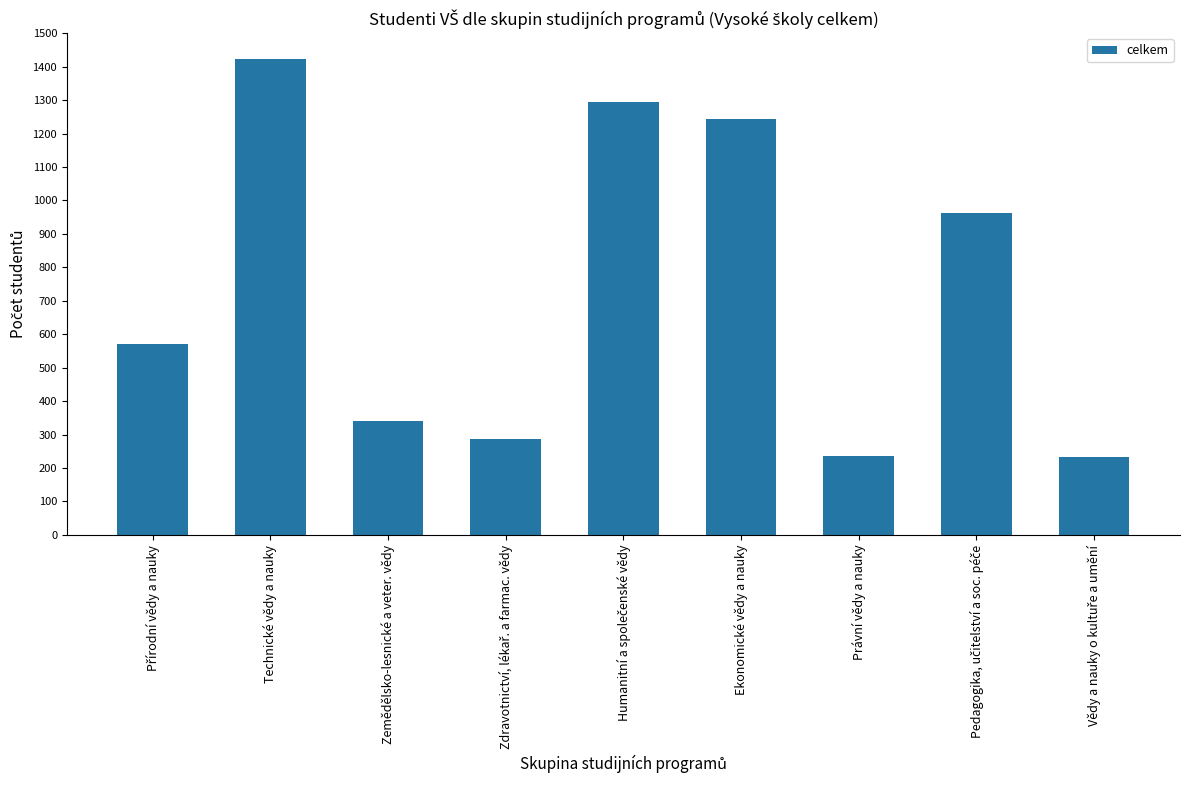

What is the change in value from Zemědělsko-lesnické a veter. vědy to Ekonomické vědy a nauky?

+904